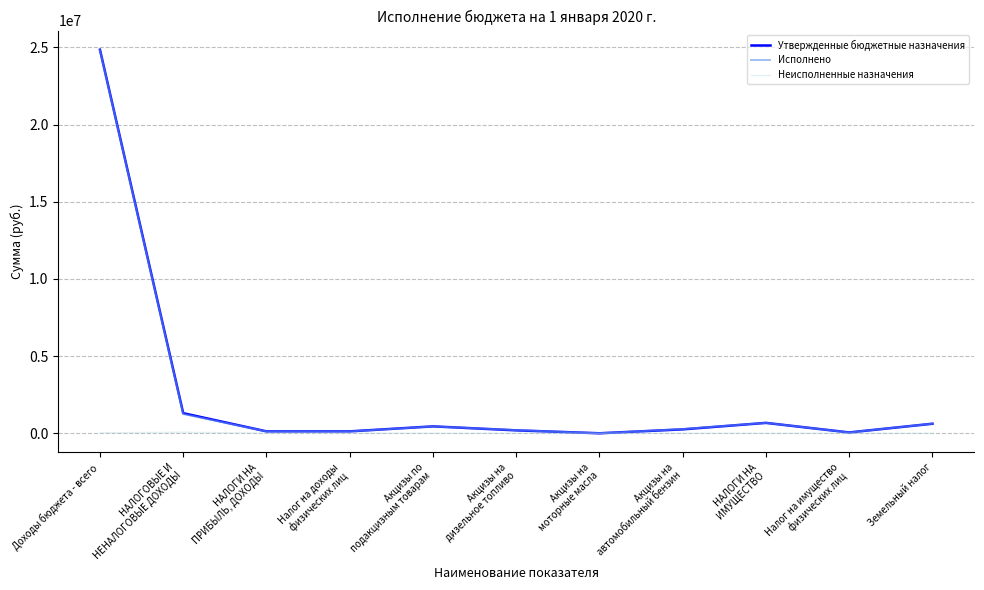

Which series has the widest spread of values?

Утвержденные бюджетные назначения